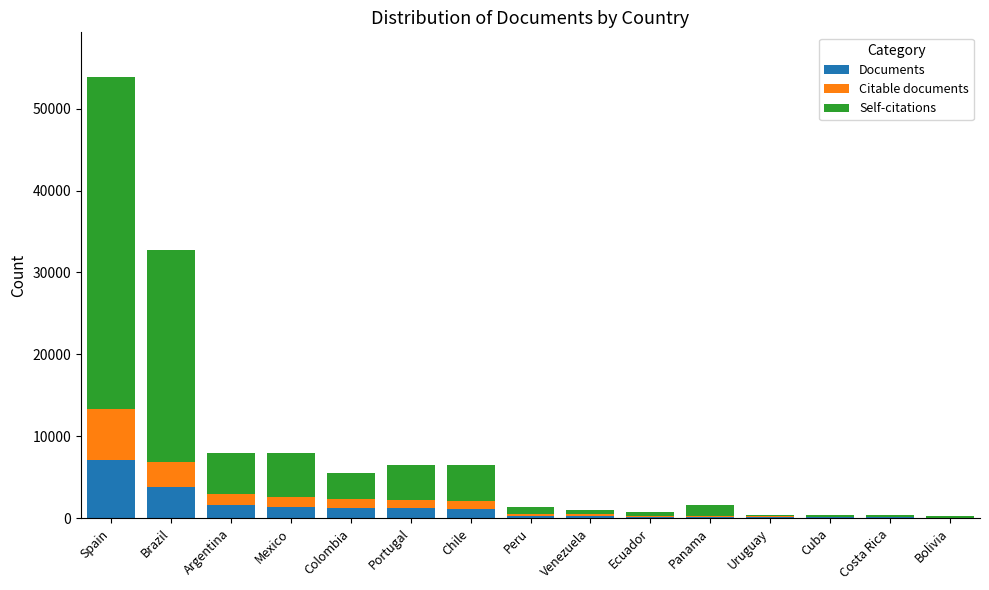

The Documents series shows 2247 at Spain. True or false?

False